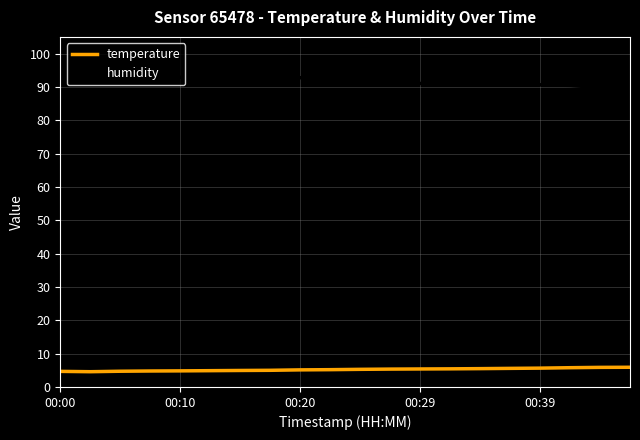

What is the difference between the maximum and minimum values in the humidity series?

5.1